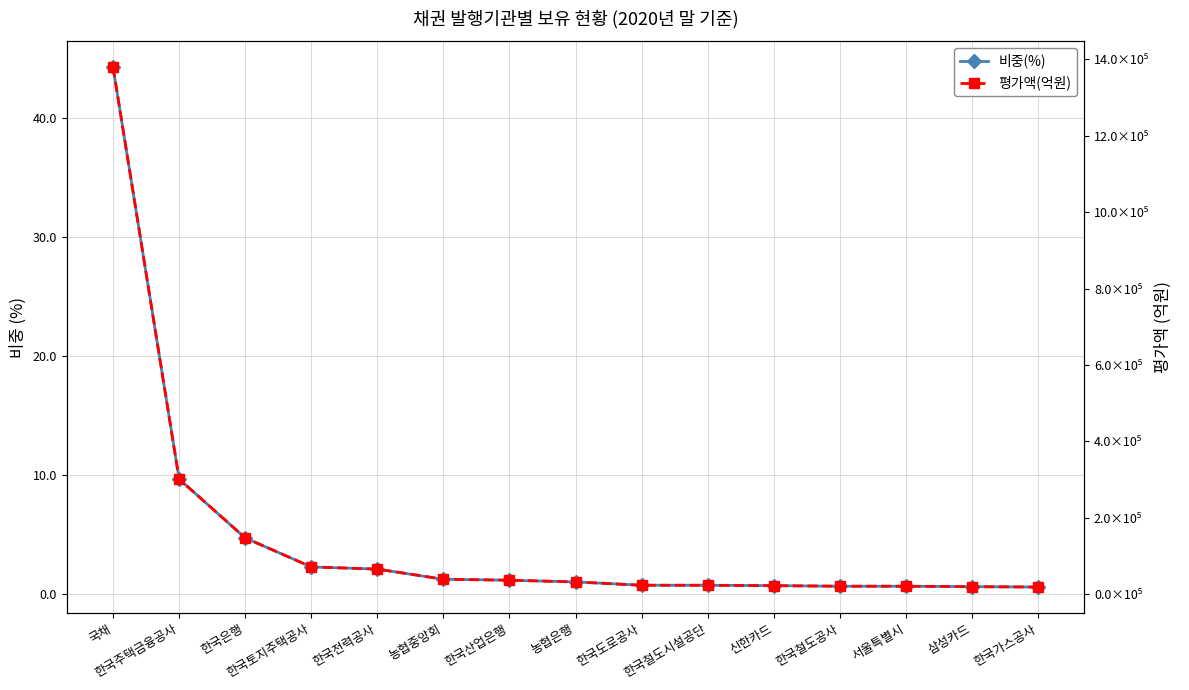

What is the value of the 평가액(억원) point at the 6th from the left?

39050.7